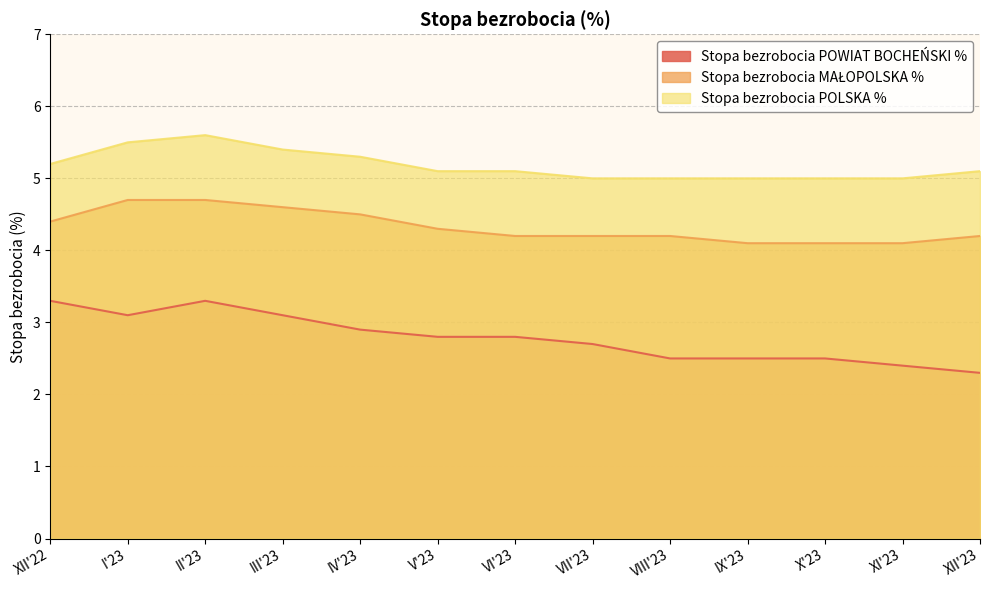

Is it true that Stopa bezrobocia POWIAT BOCHEŃSKI % equals 2.7 at VII'23?

True